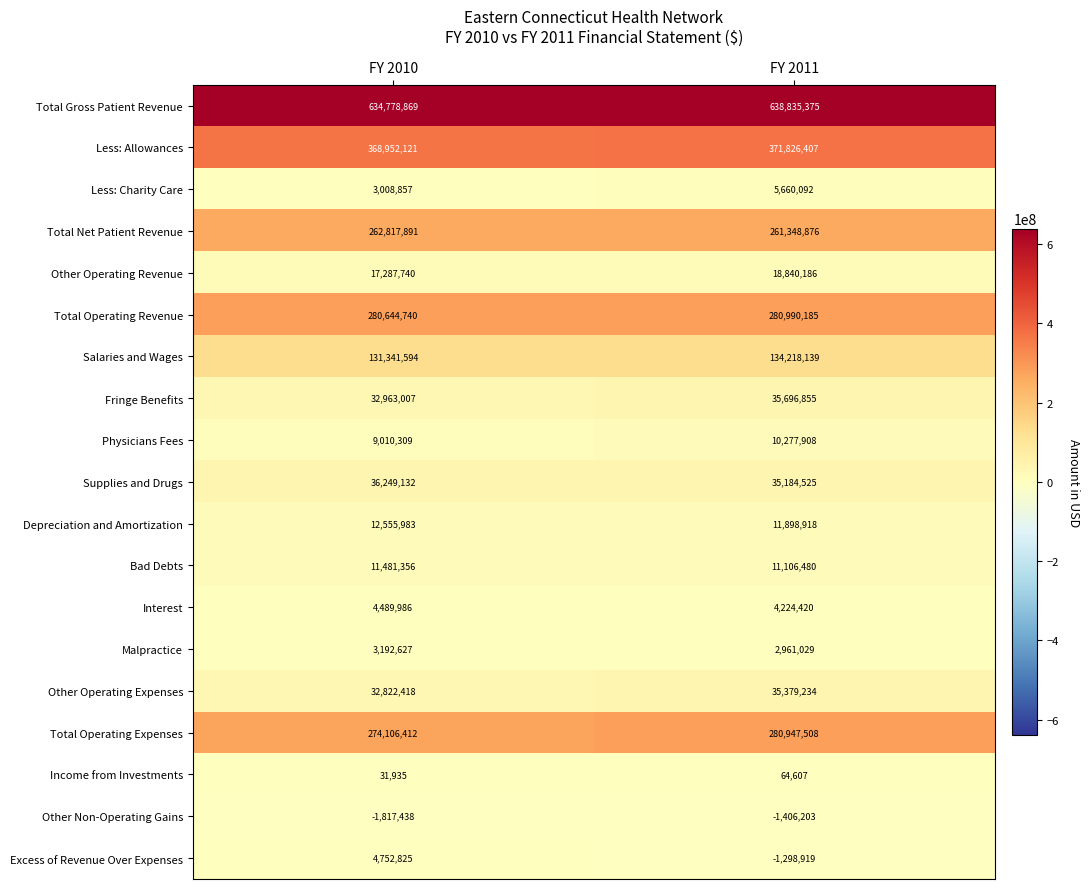

Which series has the largest total across all categories?

Total Gross Patient Revenue